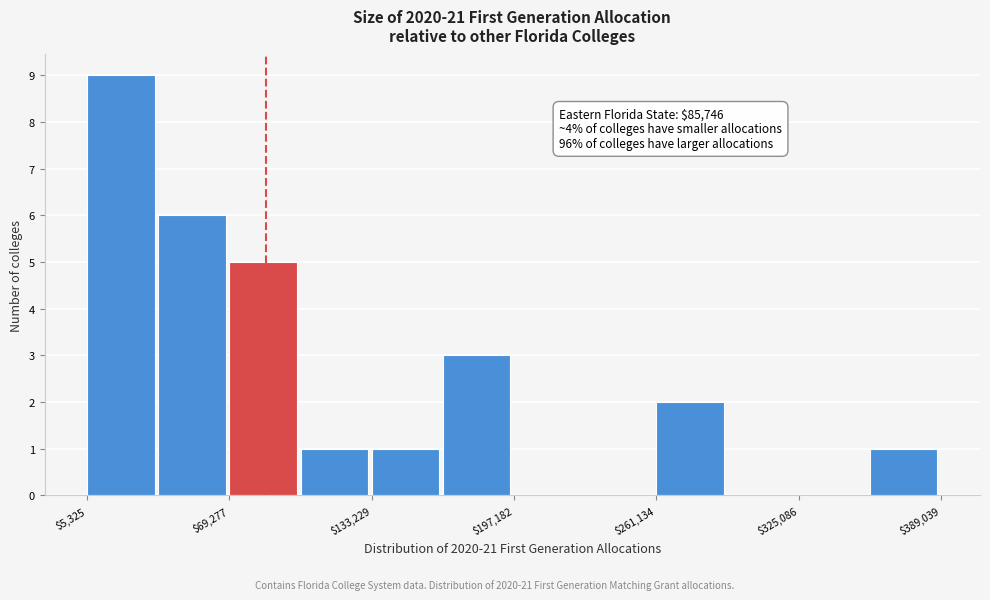

Read against the x-axis, roughly where is the centre of the tallest bar?

20000